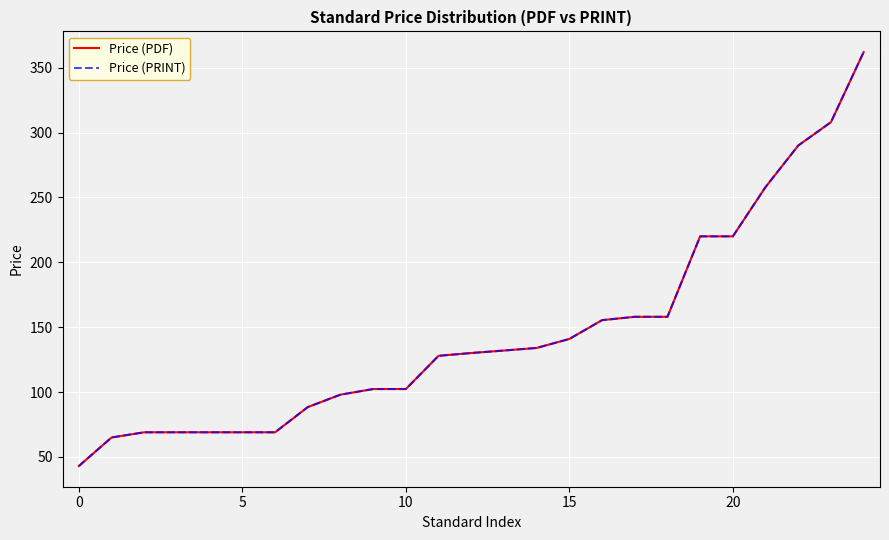

Which series has the largest range (max minus min)?

Price (PDF)